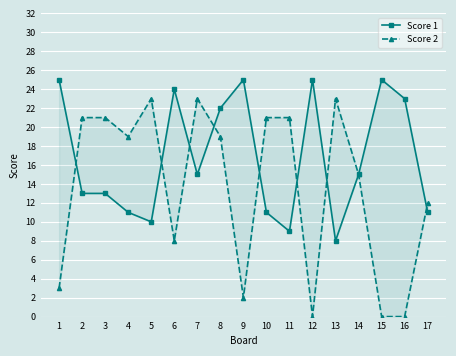

How many data points in Score 1 are above 15?

7